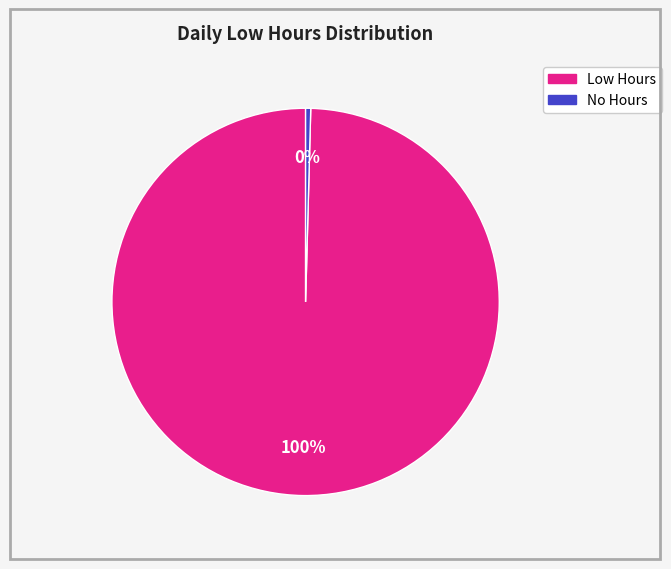

Does any single category account for the majority?

Yes